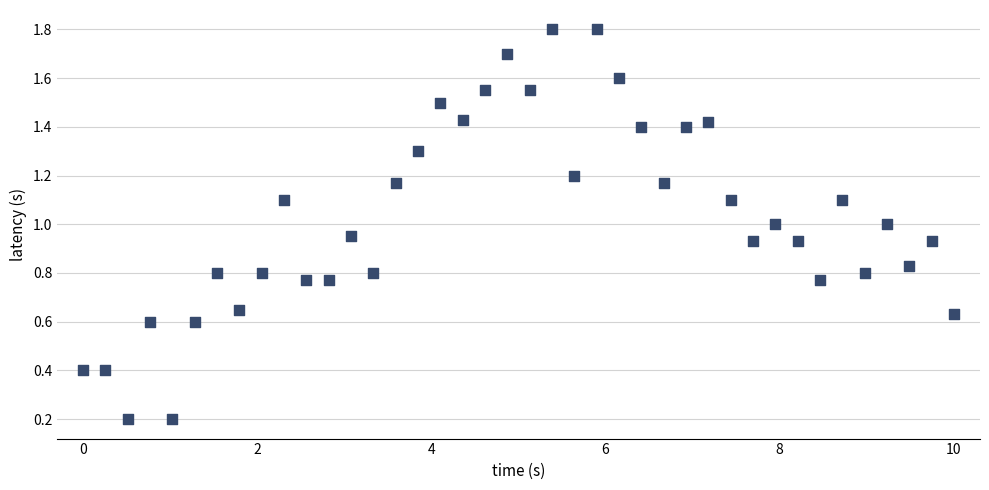

What is the range of X values (max minus min)?

10.0